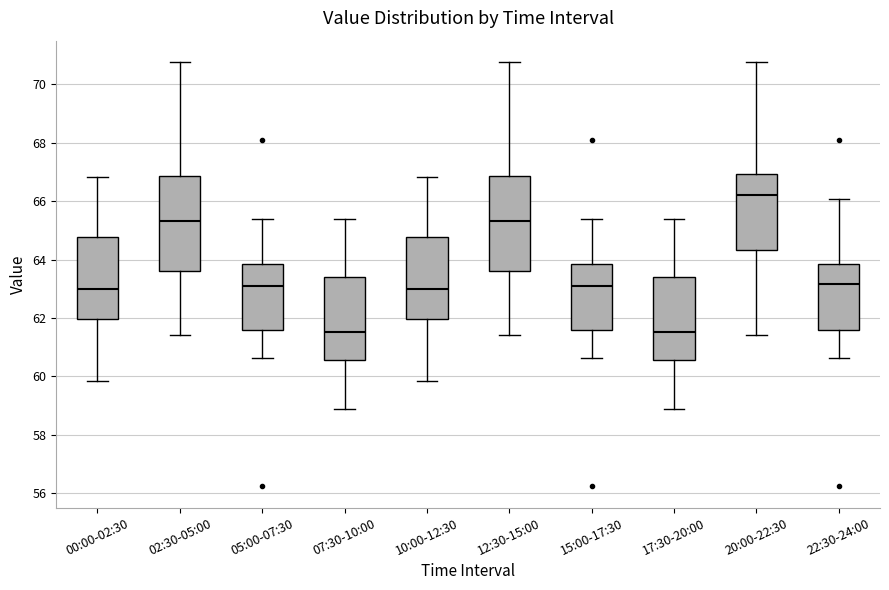

Reading left to right, transcribe this box plot: for each box, give where its median line is, the range the box spans, and where its two whiskers end, as read against the y-axis. The values are not printed on the chart, so give them approximately, as read against the axis.

00:00-02:30: median 63.0, box 62.0 to 64.8, whiskers 59.8 to 66.8
02:30-05:00: median 65.4, box 63.6 to 66.8, whiskers 61.4 to 70.8
05:00-07:30: median 63.2, box 61.6 to 63.8, whiskers 60.6 to 65.4
07:30-10:00: median 61.6, box 60.6 to 63.4, whiskers 58.8 to 65.4
10:00-12:30: median 63.0, box 62.0 to 64.8, whiskers 59.8 to 66.8
12:30-15:00: median 65.4, box 63.6 to 66.8, whiskers 61.4 to 70.8
15:00-17:30: median 63.2, box 61.6 to 63.8, whiskers 60.6 to 65.4
17:30-20:00: median 61.6, box 60.6 to 63.4, whiskers 58.8 to 65.4
20:00-22:30: median 66.2, box 64.4 to 67.0, whiskers 61.4 to 70.8
22:30-24:00: median 63.2, box 61.6 to 63.8, whiskers 60.6 to 66.0